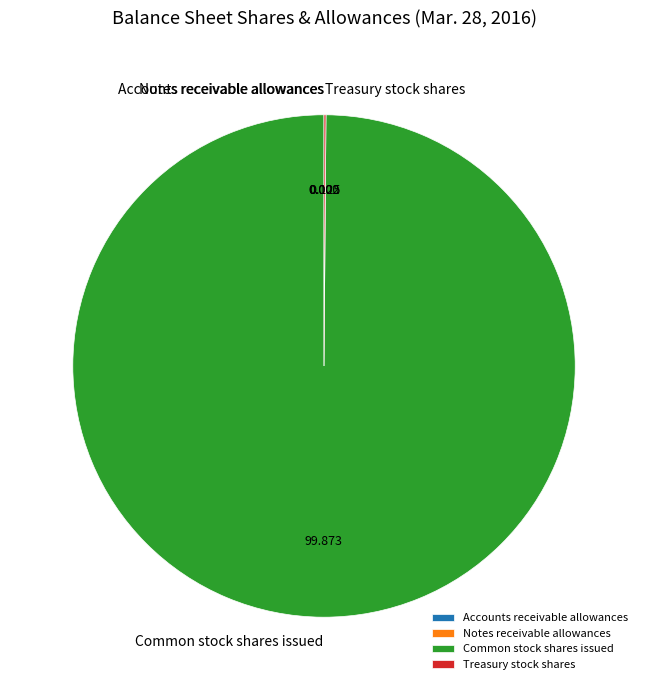

What is the largest slice in the pie chart?

Common stock shares issued